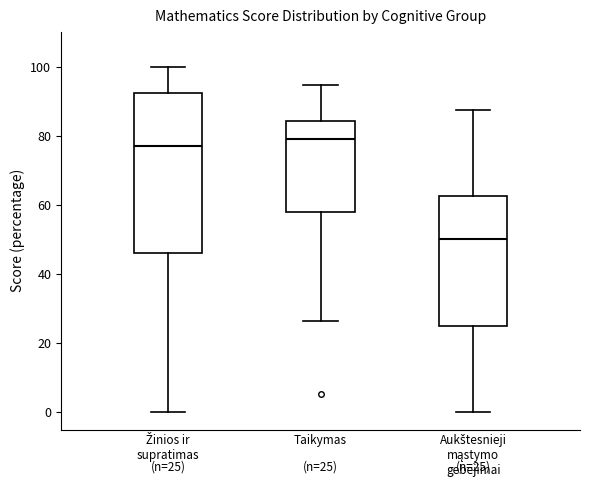

Comparing the boxes themselves (not the whiskers), which one is the tallest?

Žinios ir supratimas